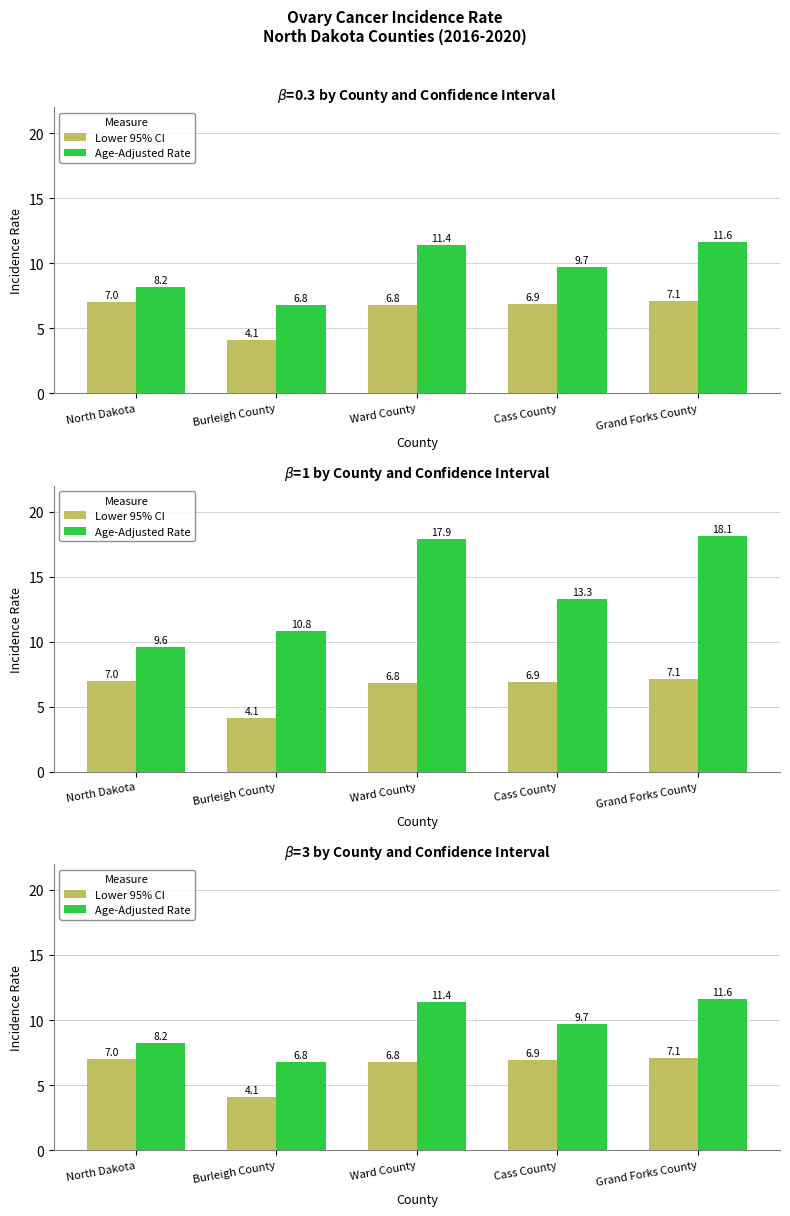

The value of Age-Adjusted Rate at Grand Forks County is 7.4. True or false?

False